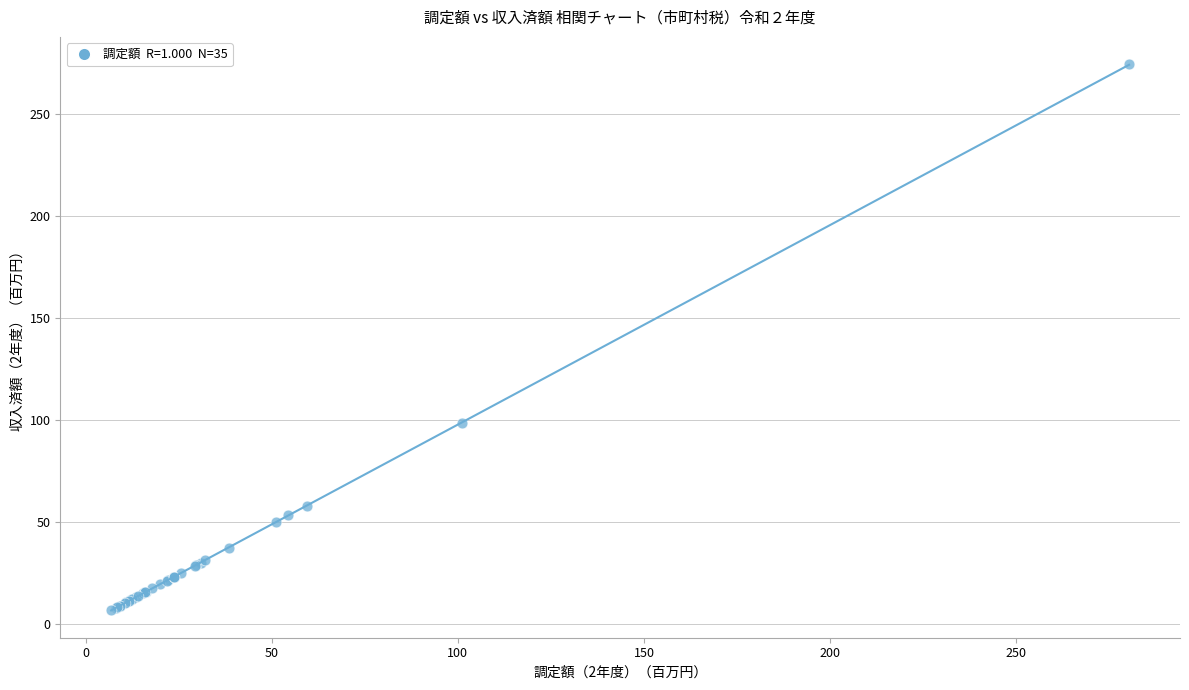

What Y value in the scatter plot is closest to 140?

98.4